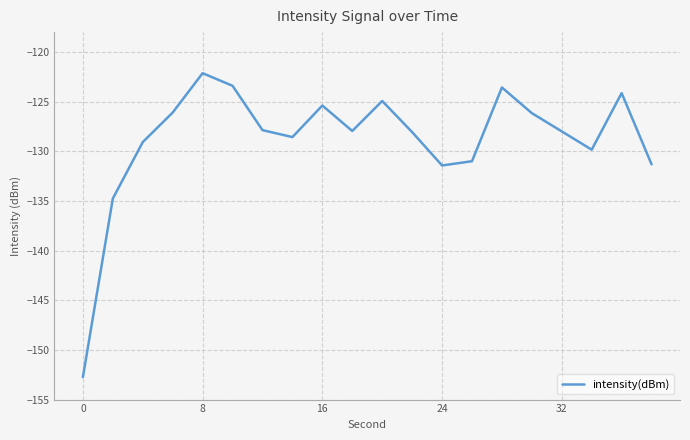

What is the difference between the second highest and minimum values?

29.3